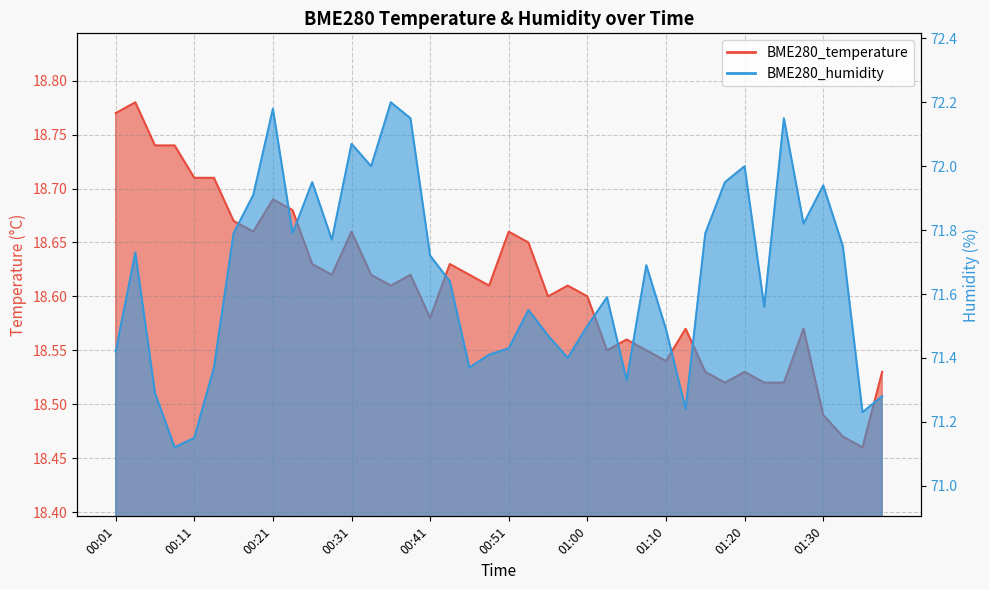

At how many categories does at least one series exceed 51?

40